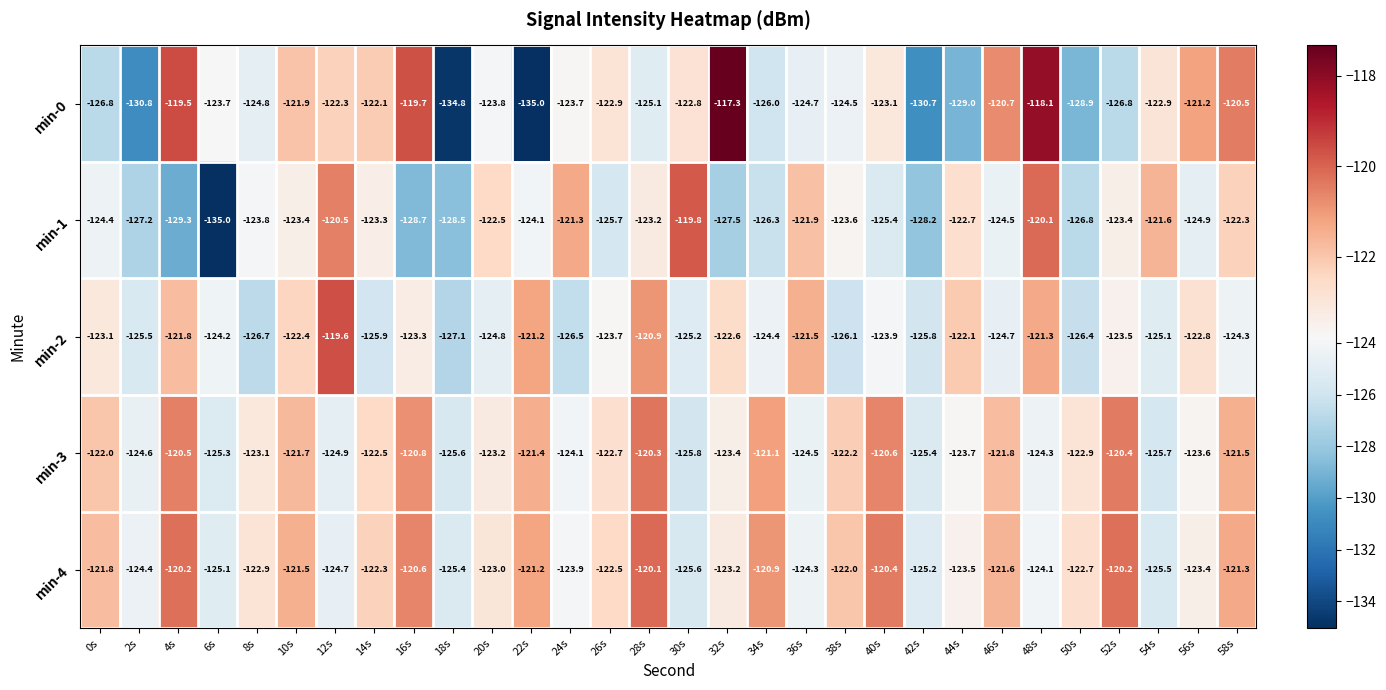

At which label does min-0 first exceed -123?

4s